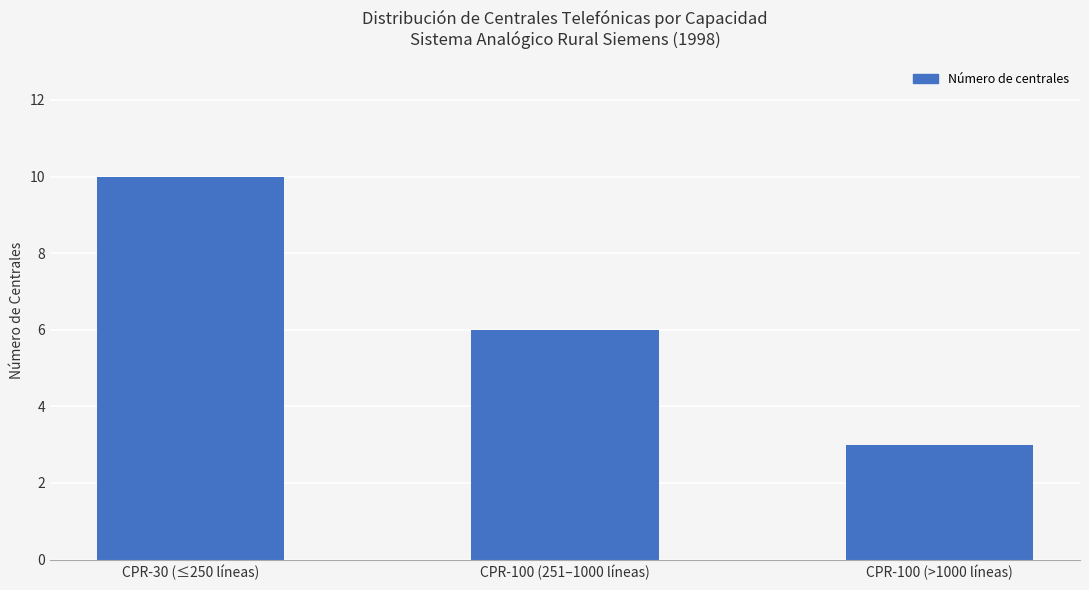

At which category does the chart reach its minimum across all series?

CPR-100 (>1000 líneas)